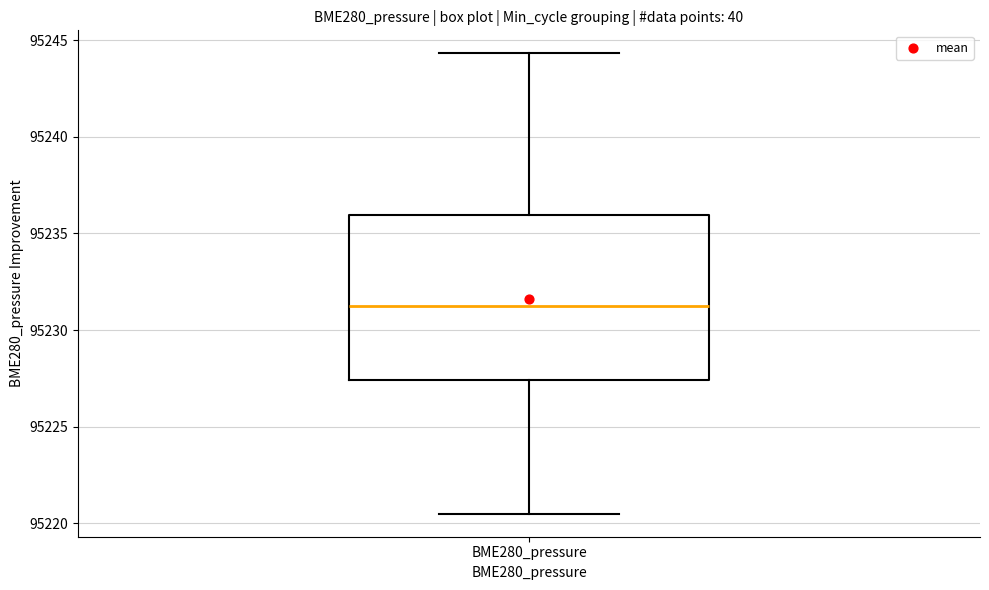

Transcribe this box plot: give where the median line is, the range the box spans, and where the two whiskers end, as read against the y-axis. The values are not printed on the chart, so give them approximately, as read against the axis.

median 95231.0, box 95227.5 to 95236.0, whiskers 95220.5 to 95244.5